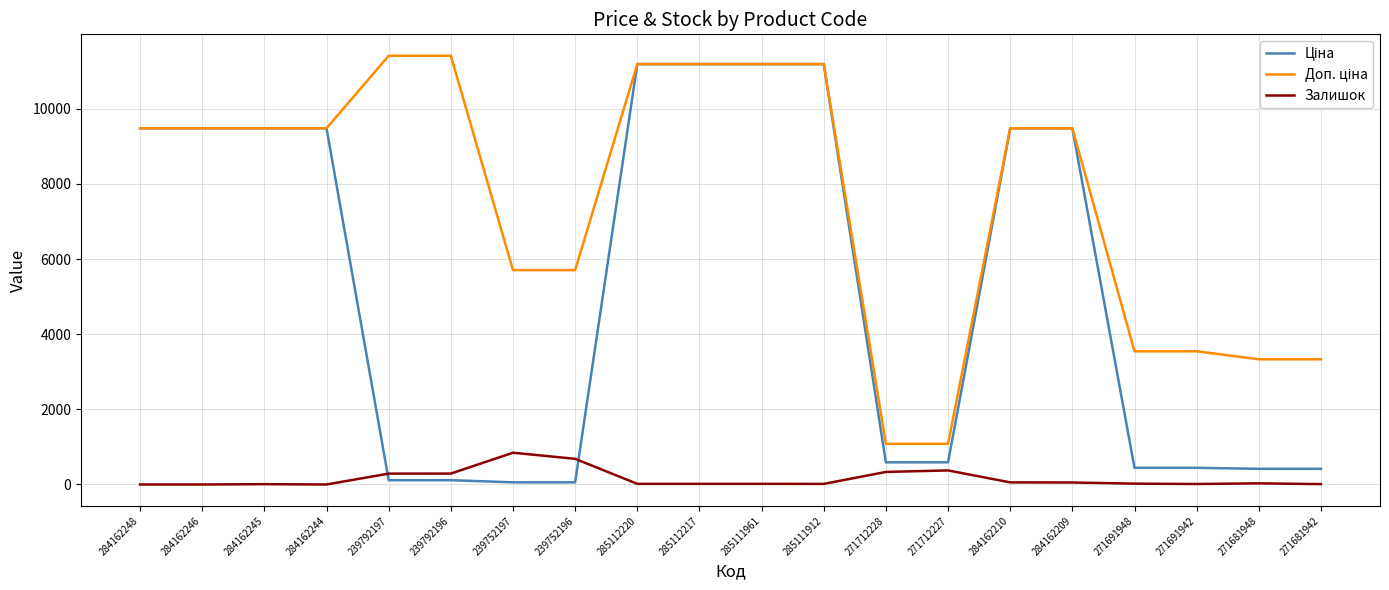

How many distinct data groups are displayed?

3